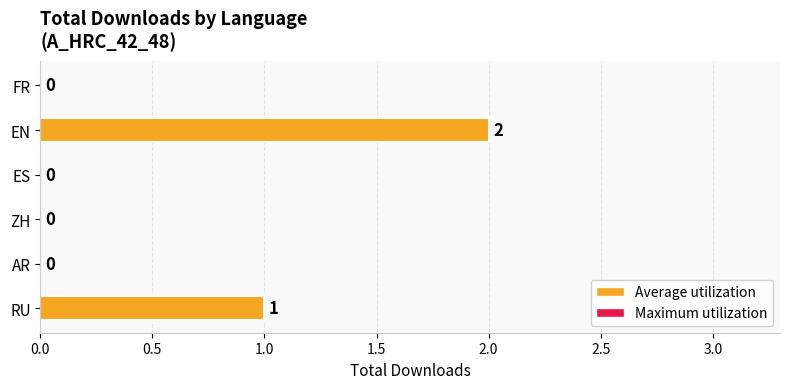

The value at EN is 2. True or false?

True